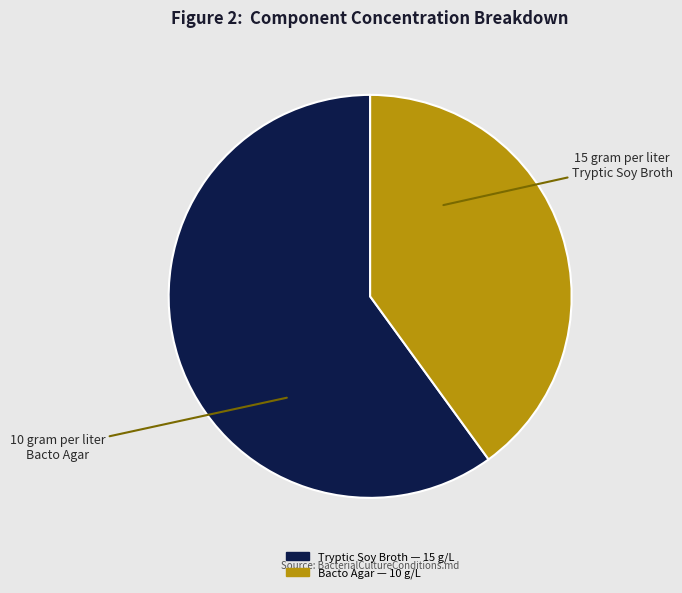

Is there any slice that represents more than half of the pie?

Yes